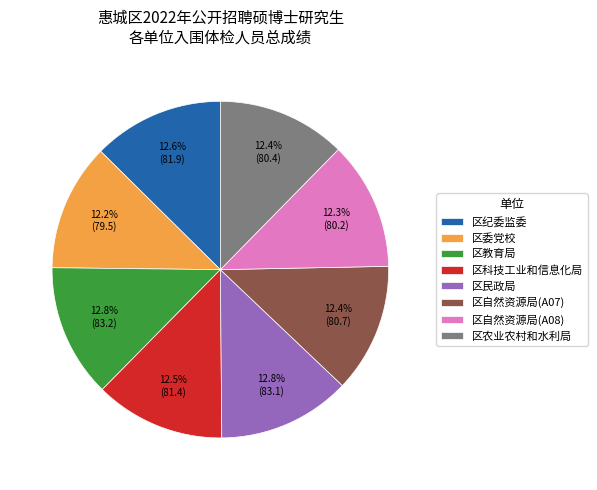

Does 区自然资源局(A07) represent more than half of the total?

No